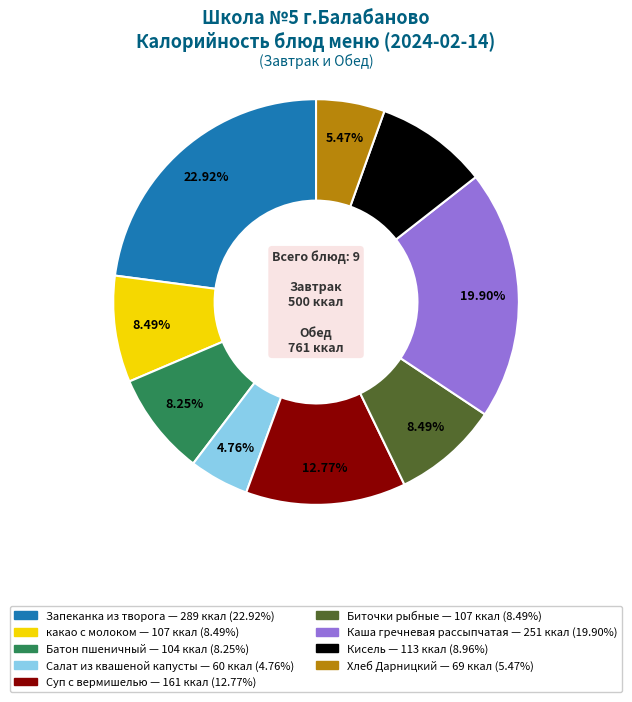

To the nearest percent, what portion does Биточки рыбные represent?

8%